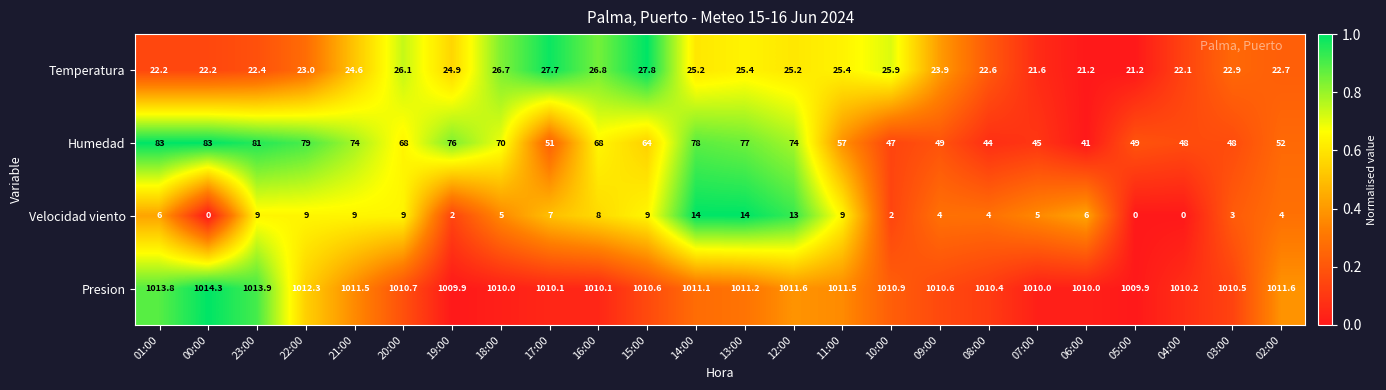

The value of Temperatura at 03:00 is 22.9. True or false?

True